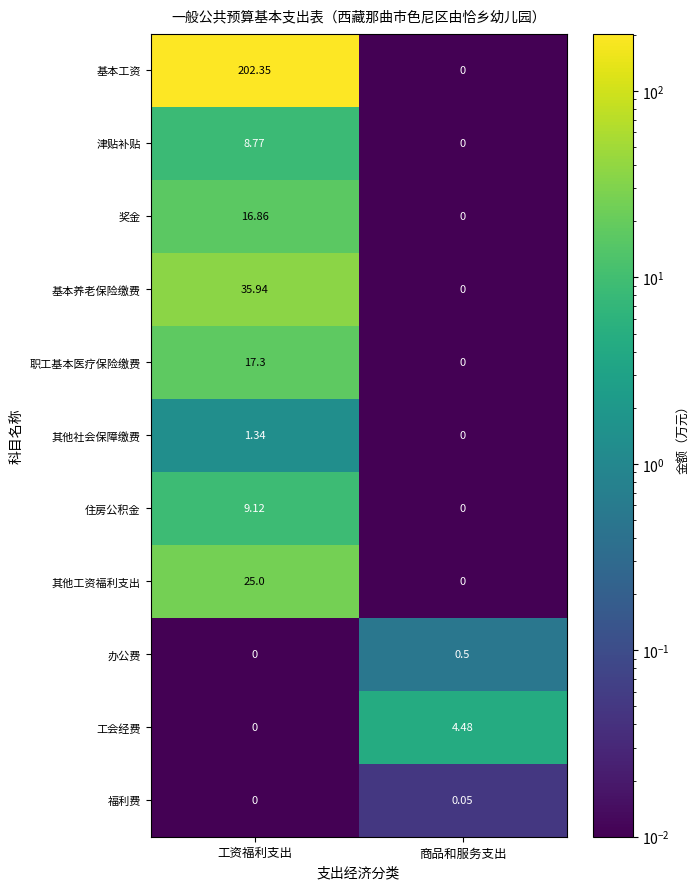

What is the difference between the highest and lowest values at 商品和服务支出?

4.5